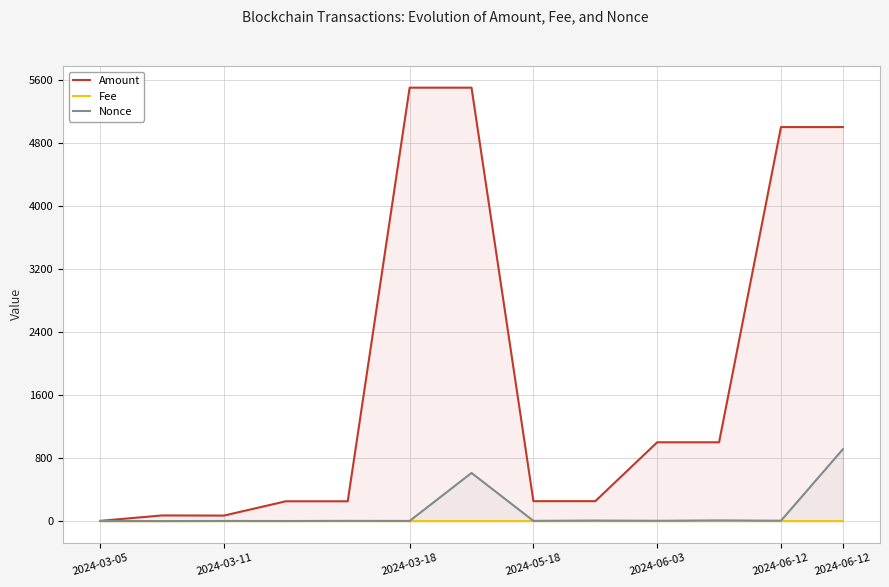

What is the greatest value displayed?

5500.0